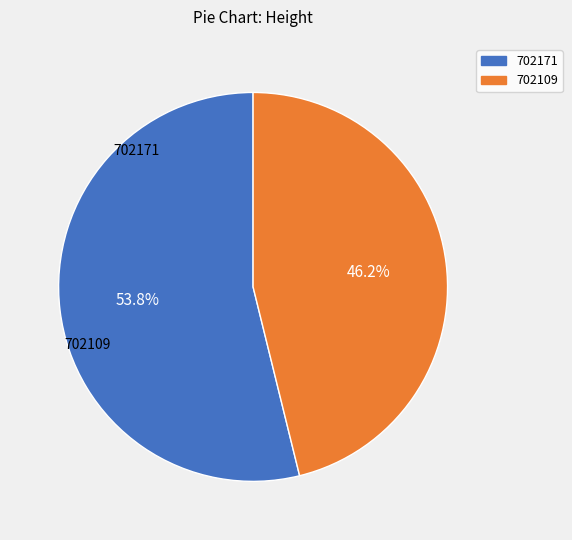

To the nearest percent, what is the difference between the largest and smallest slice percentages?

8%